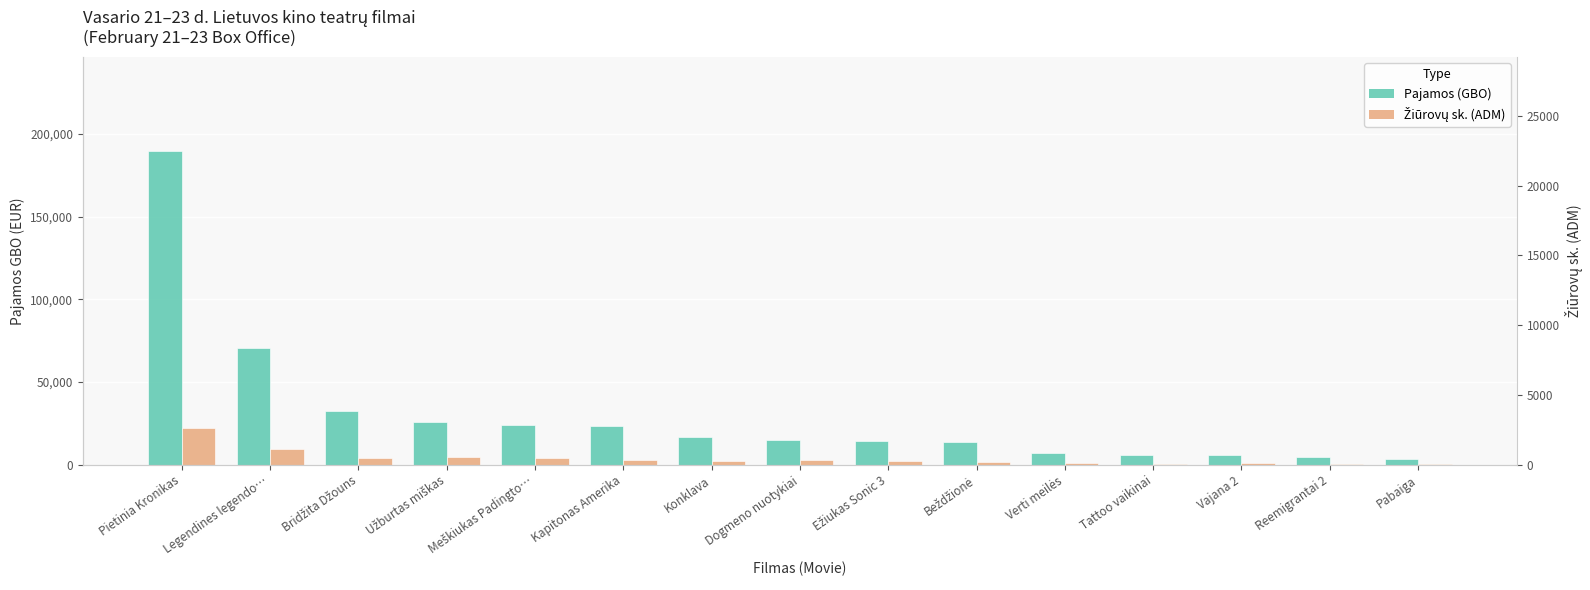

How many values in the Pajamos (GBO) series are below 14856?

7